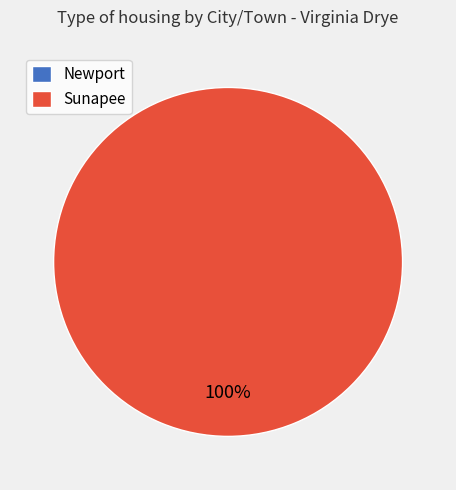

Combined, what portion of the pie is Sunapee and Newport?

100.0%